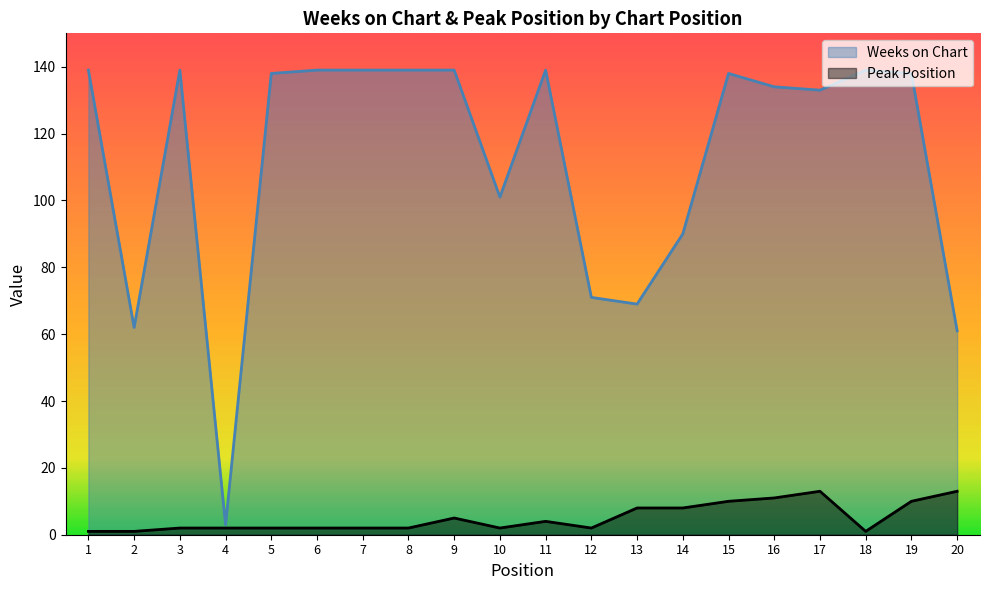

Which series has the largest total across all categories?

Weeks on Chart